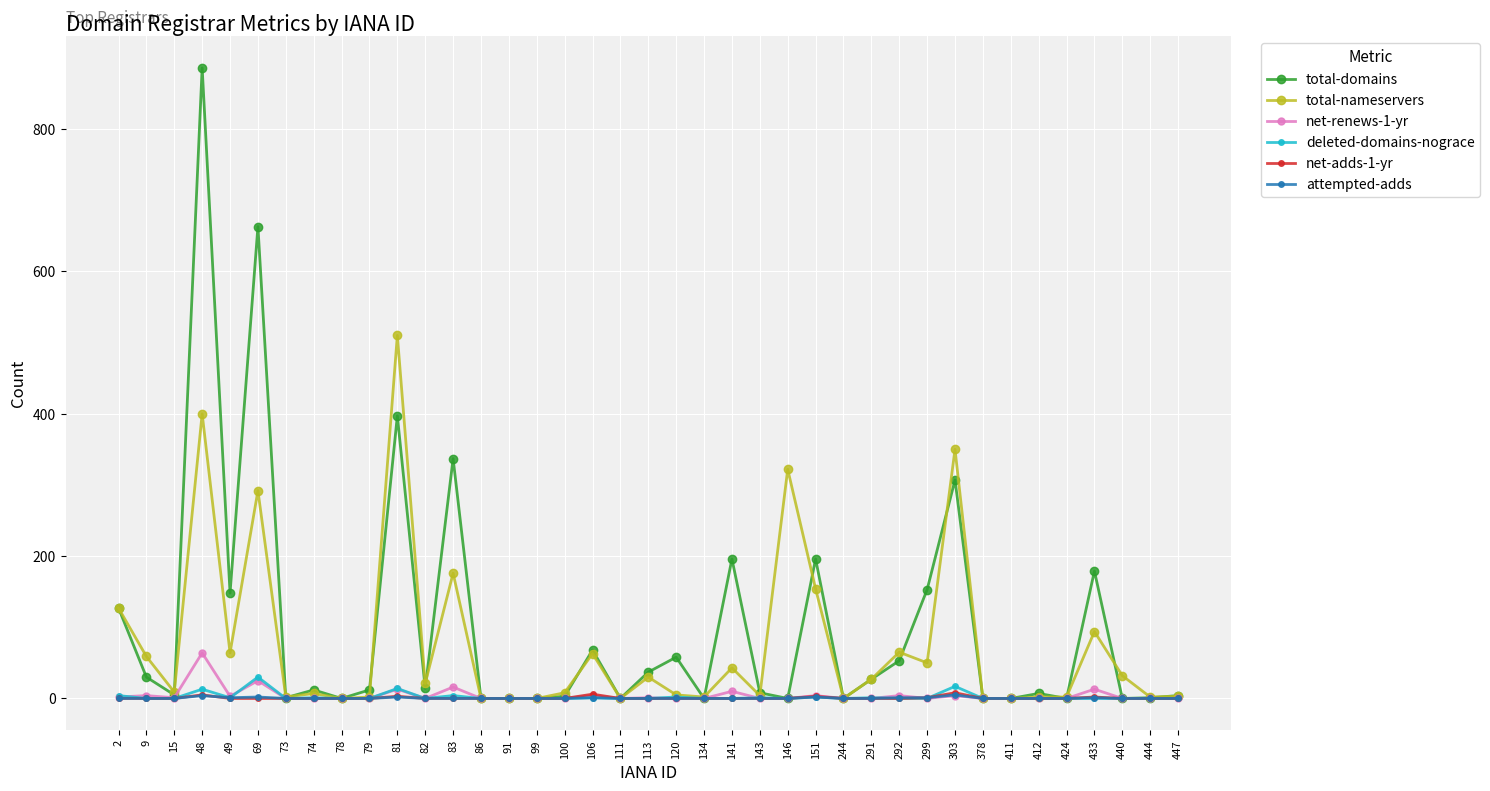

What are all the series names shown in the legend?

total-domains, total-nameservers, net-renews-1-yr, deleted-domains-nograce, net-adds-1-yr, attempted-adds